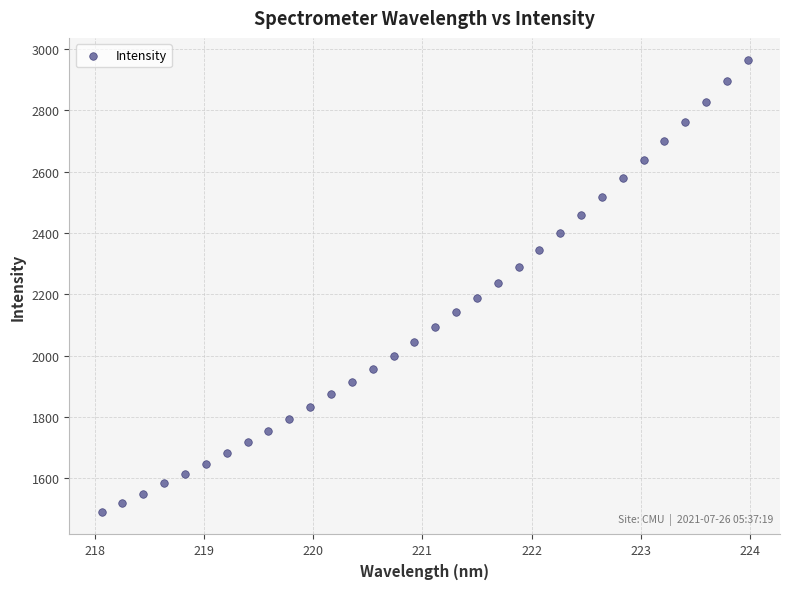

What is the range of X values (max minus min)?

5.9